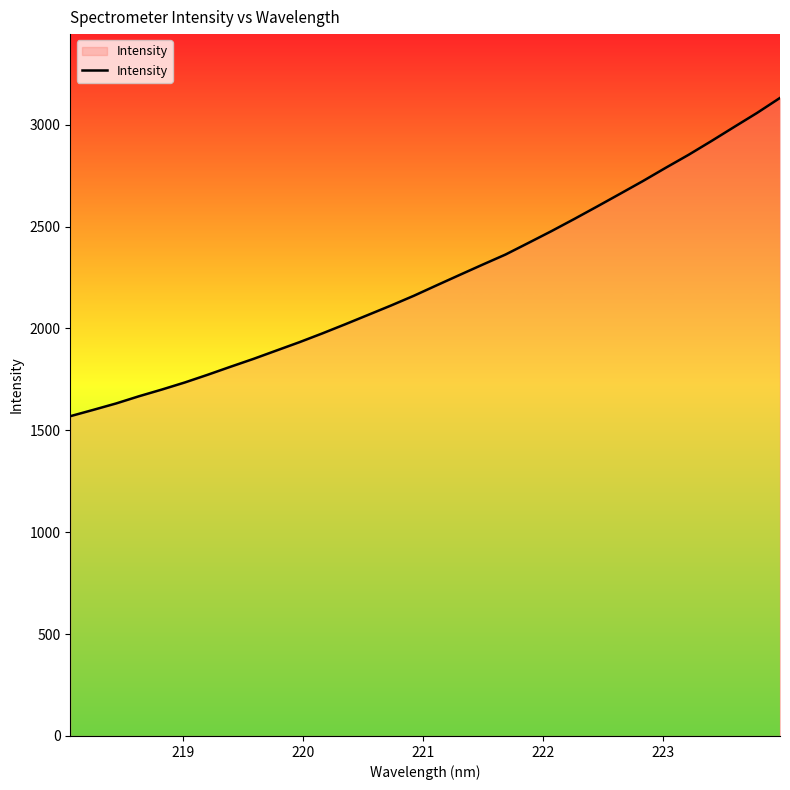

What is the minimum value shown in the chart?

1569.4